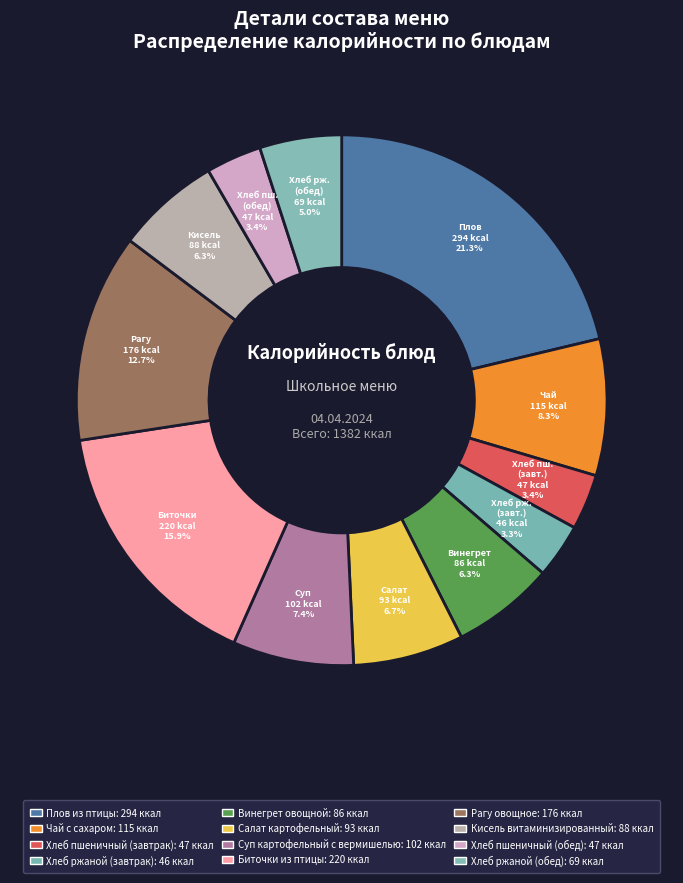

Which has a higher value, Биточки из птицы or Хлеб пшеничный (обед)?

Биточки из птицы